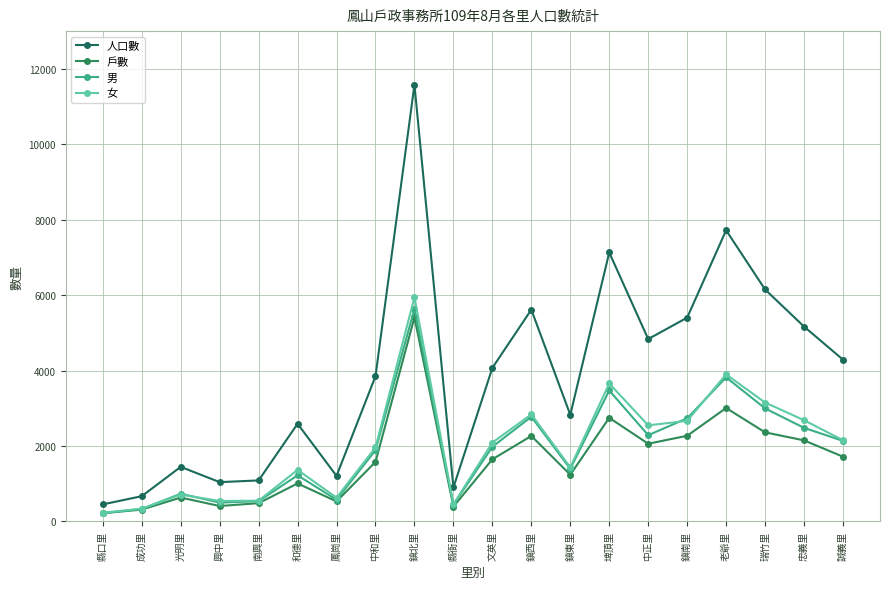

Count the number of categories in the chart.

20